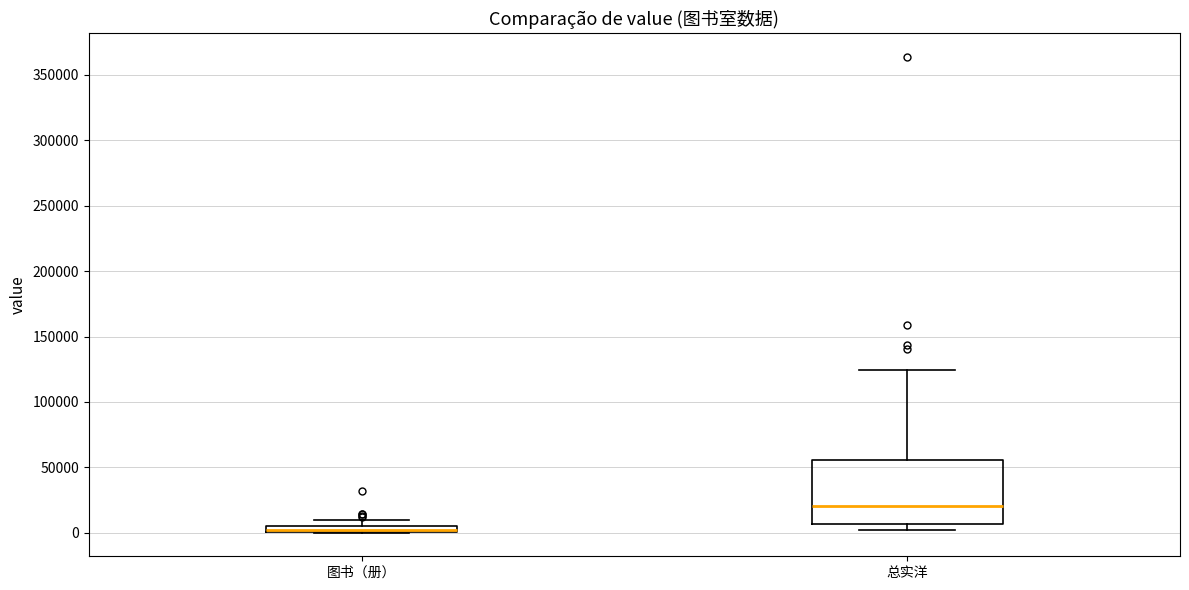

Which box is the tallest, from its lower edge to its upper edge?

总实洋